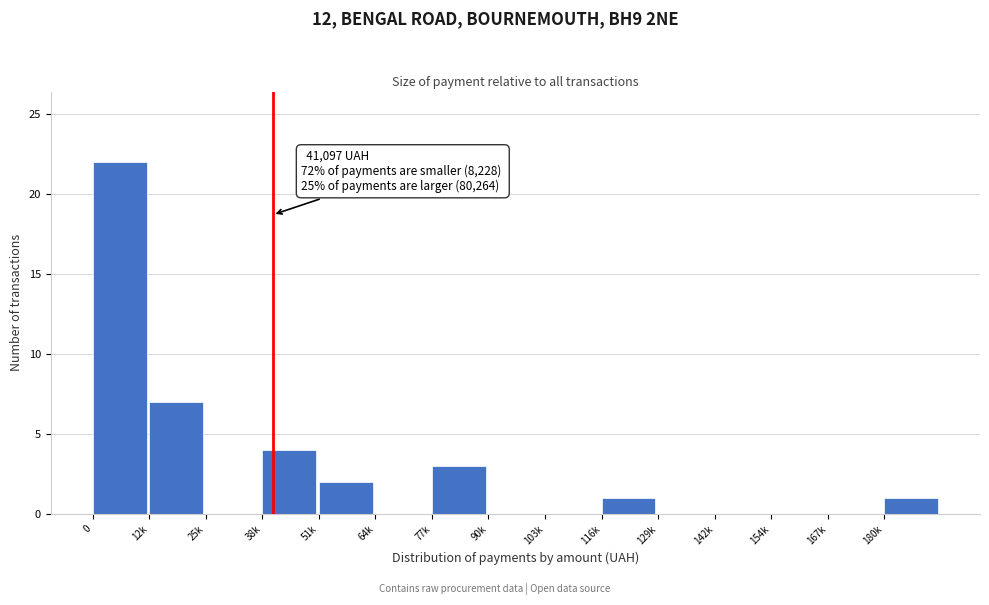

Reading right to left, extract all data points from this chart.

180k=1	167k=0	154k=0	142k=0	129k=0	116k=1	103k=0	90k=0	77k=3	64k=0	51k=2	38k=4	25k=0	12k=7	0=22